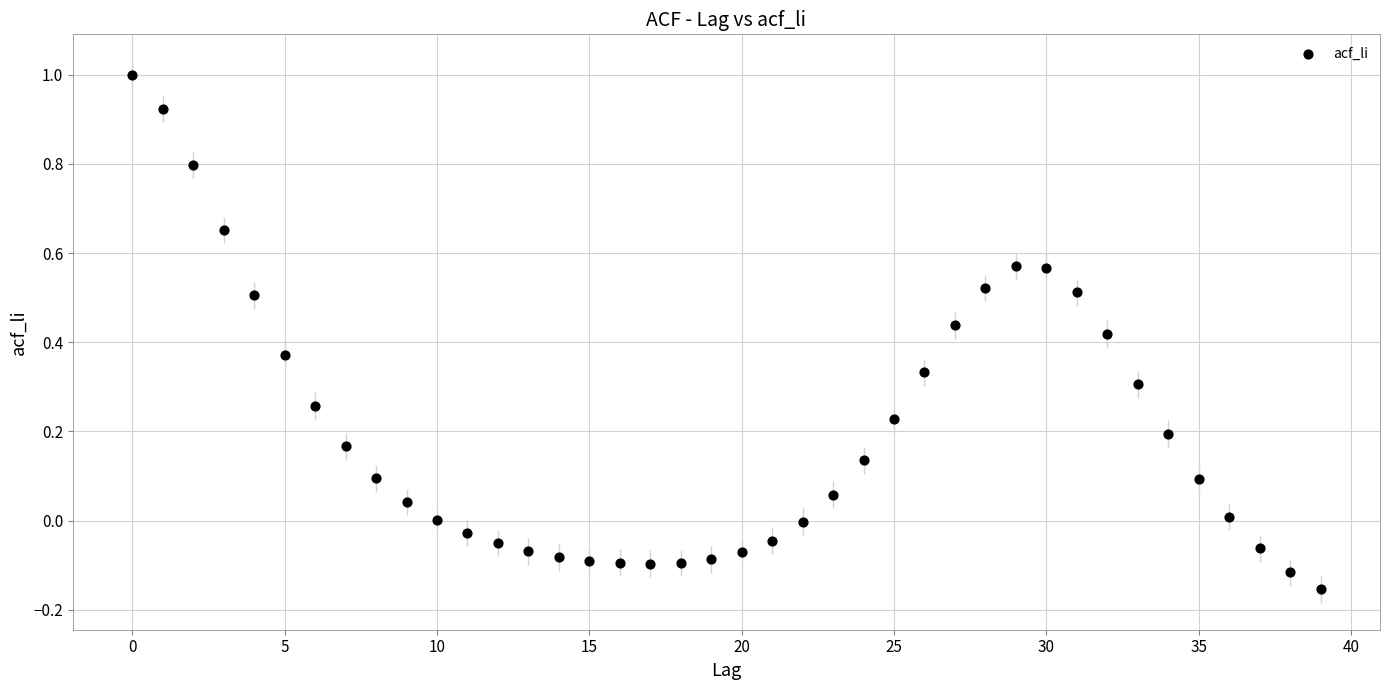

What is the range of Y values (max minus min)?

1.2